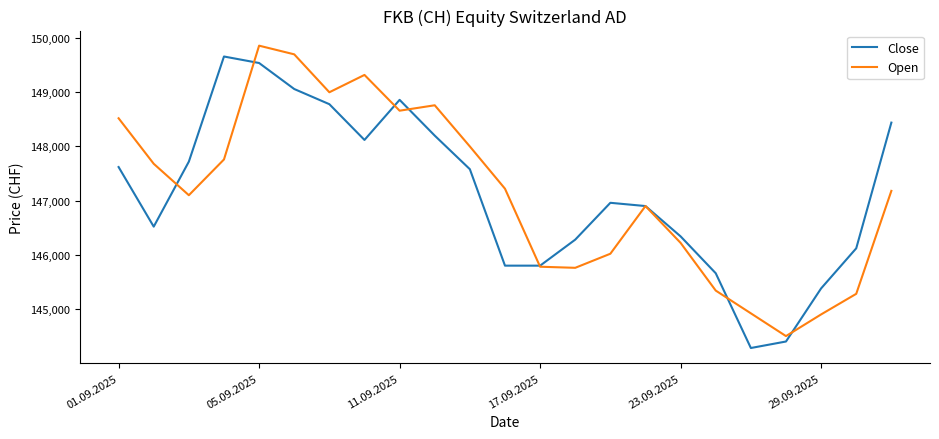

What is the minimum value for Close?

144280